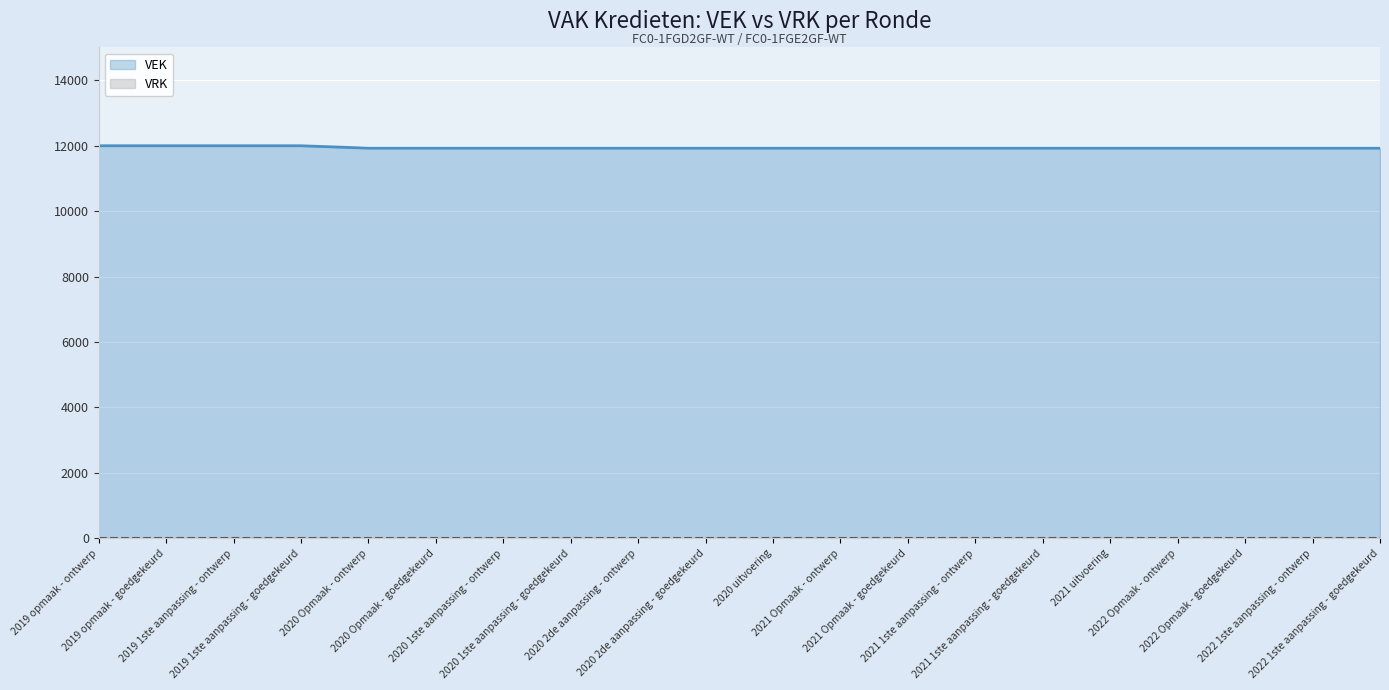

What is the maximum value shown in the chart?

11996